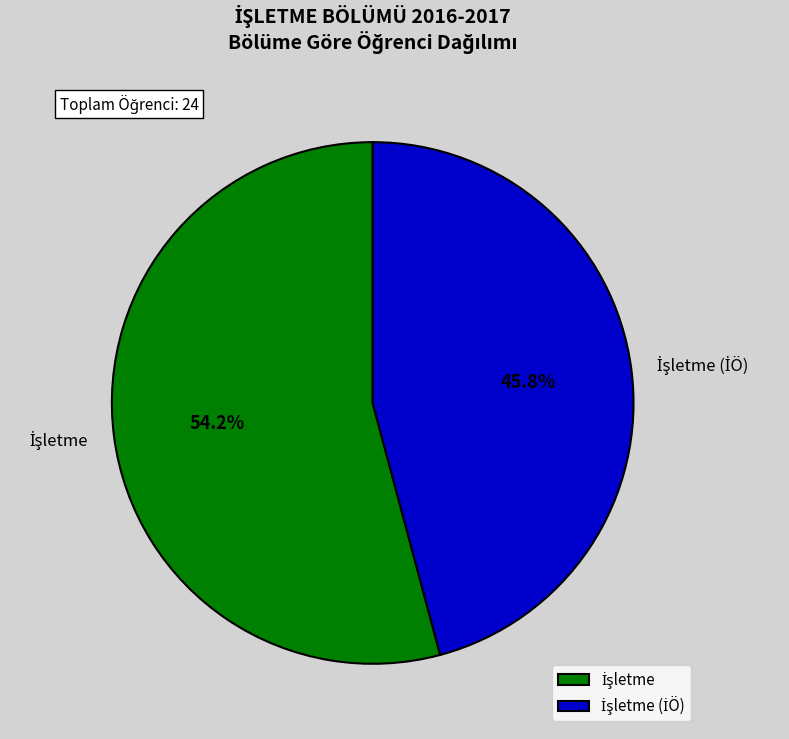

How many segments does this pie chart have?

3